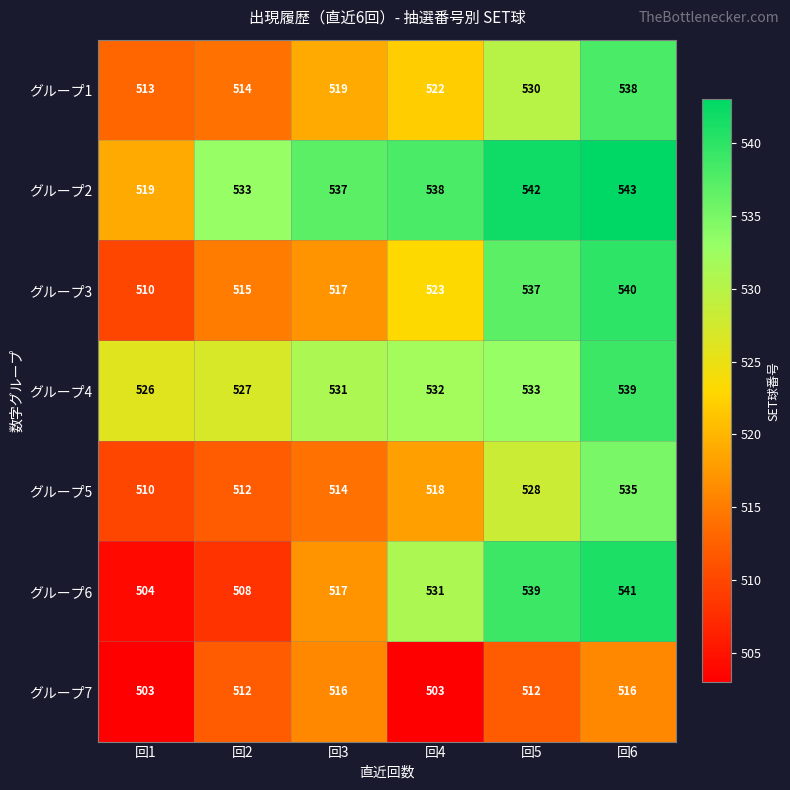

Rank the categories by グループ2 value from highest to lowest.

回6, 回5, 回4, 回3, 回2, 回1